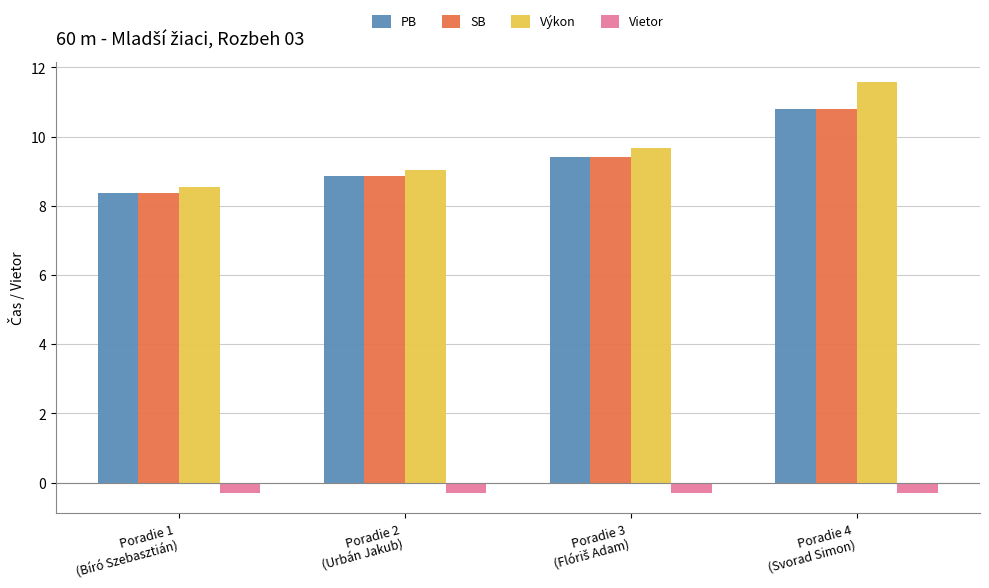

Count the SB values in the range 8 to 10.

3